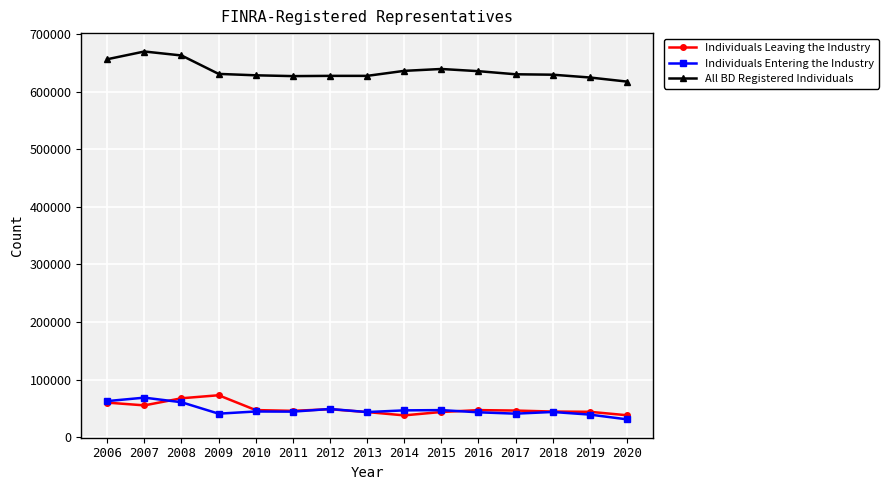

Which series has the largest total across all categories?

All BD Registered Individuals